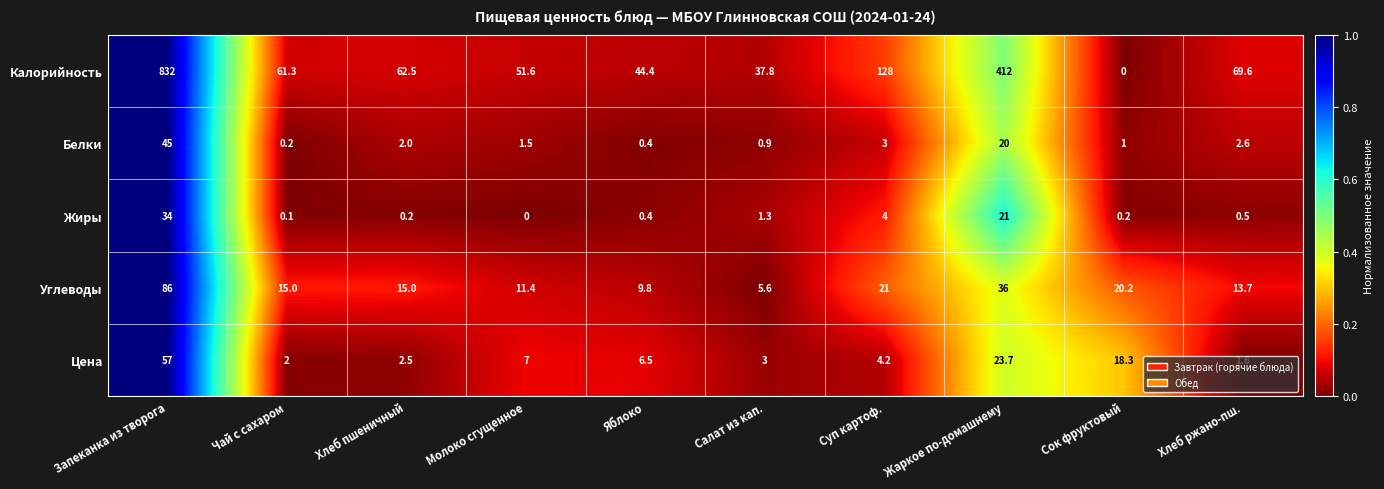

What is the maximum value shown in the chart?

832.0